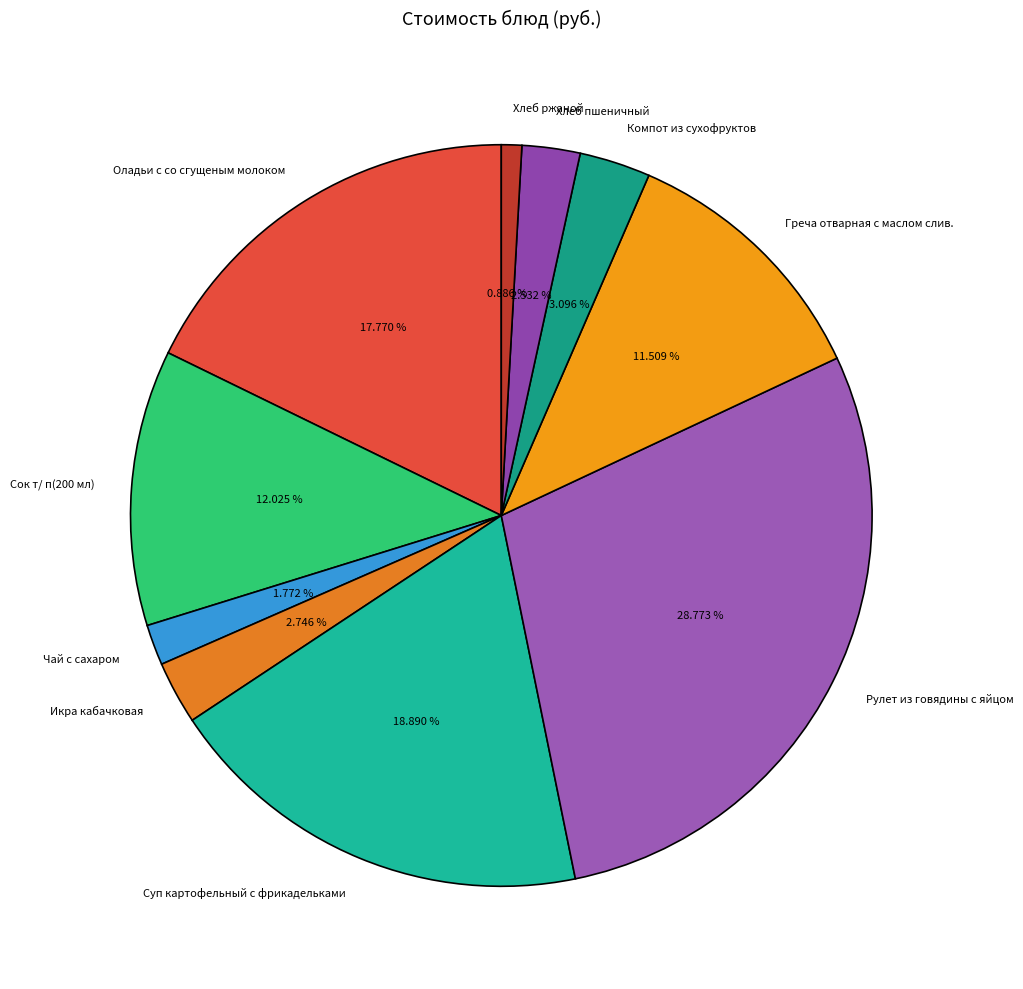

What percentage is the Хлеб ржаной slice, to the nearest percent?

1%